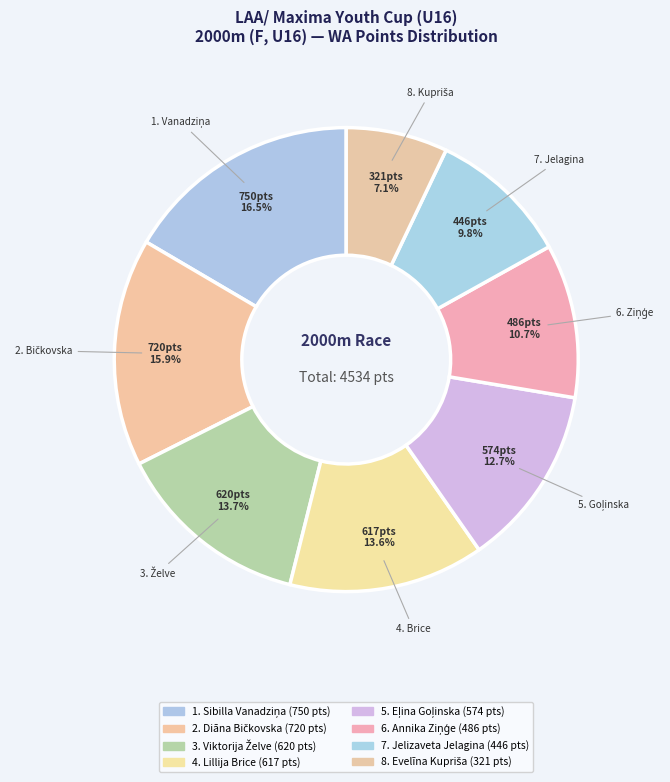

Is there a majority slice in this chart?

No